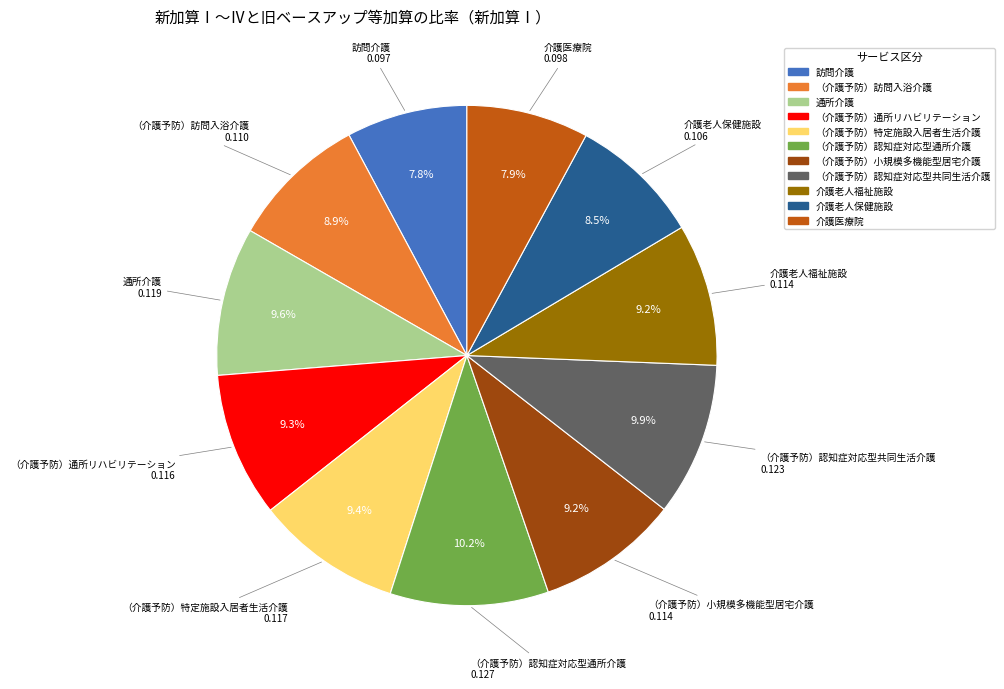

Does （介護予防）特定施設入居者生活介護 represent more than half of the total?

No